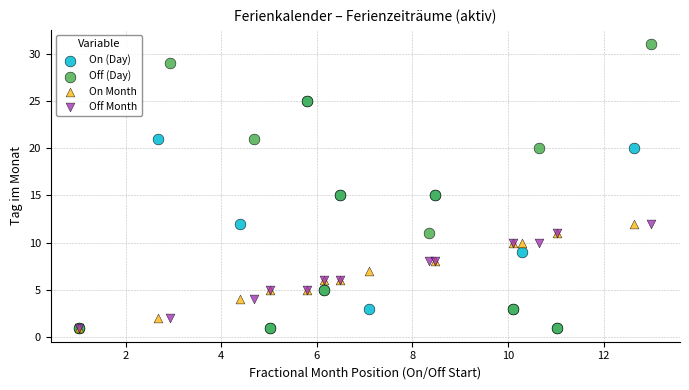

Which series reaches the maximum Y coordinate?

Off (Day)